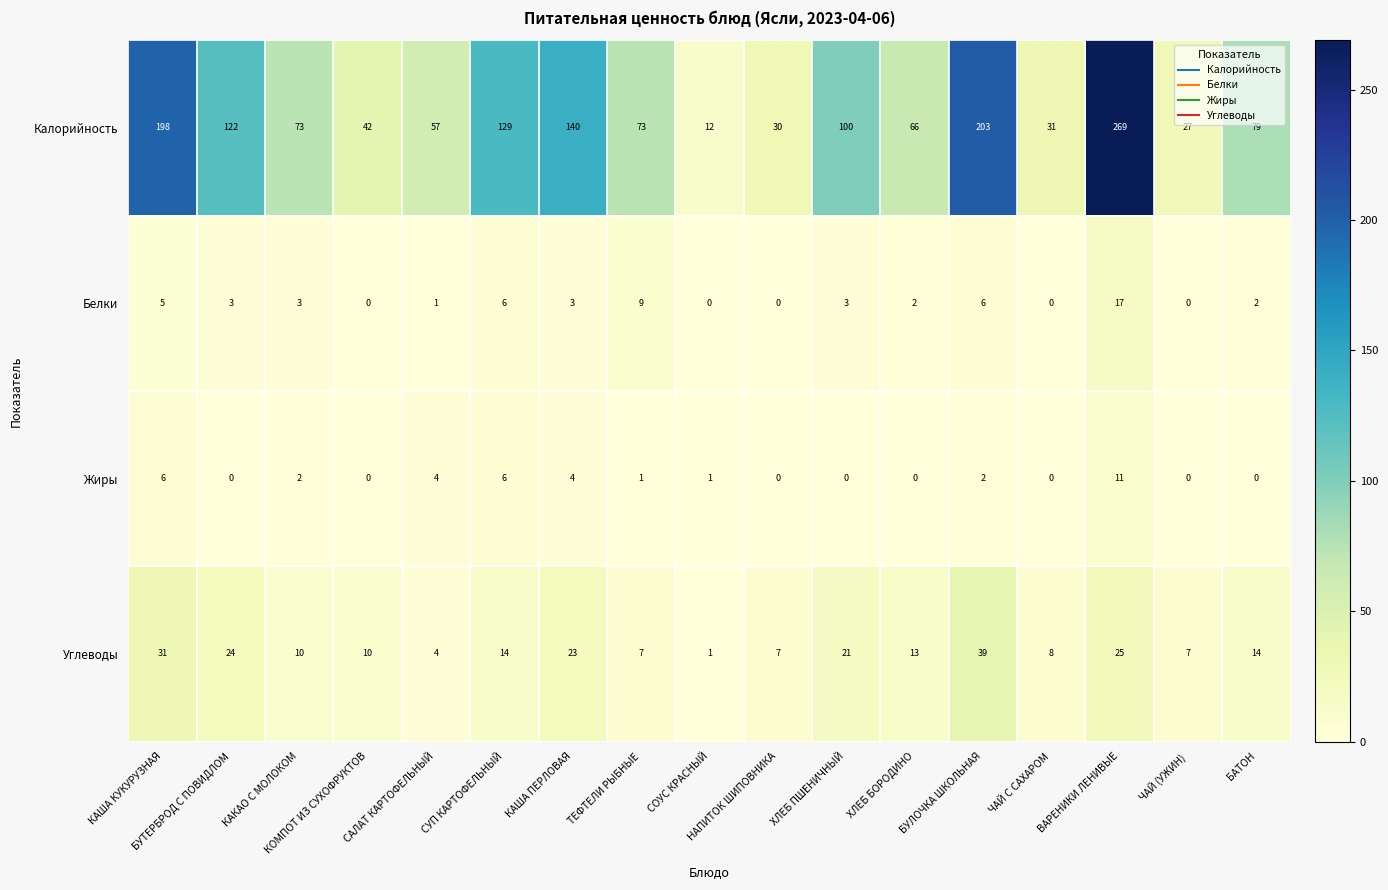

What is the sum of the Калорийность values at ЧАЙ С САХАРОМ and БАТОН?

110